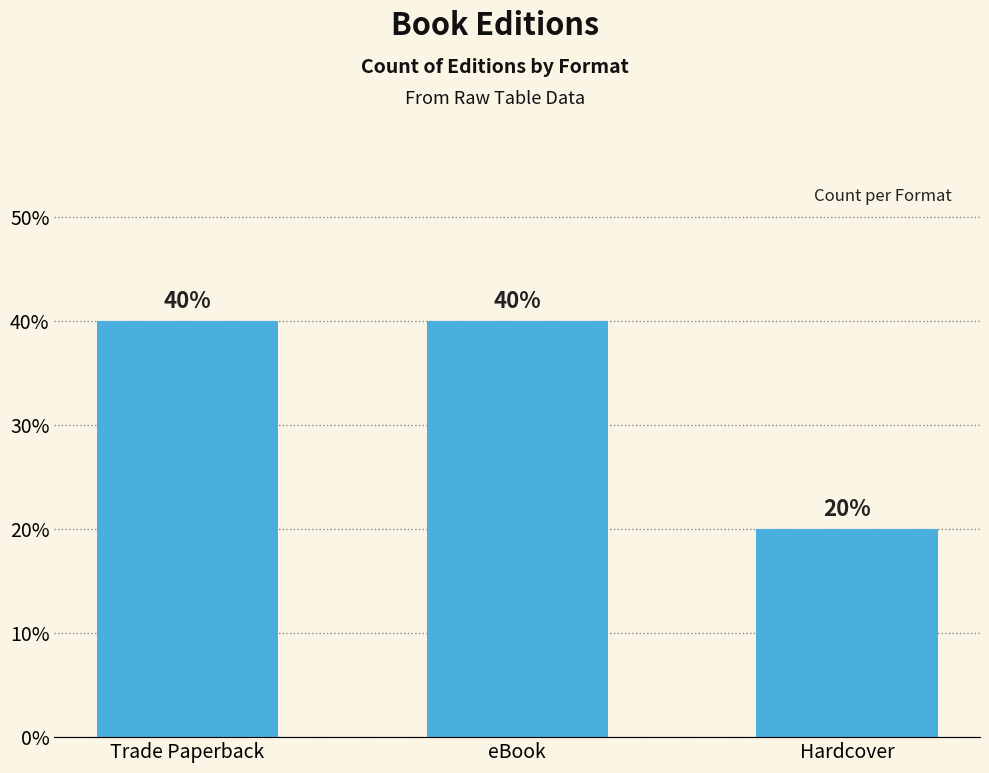

What is the smallest value displayed?

20